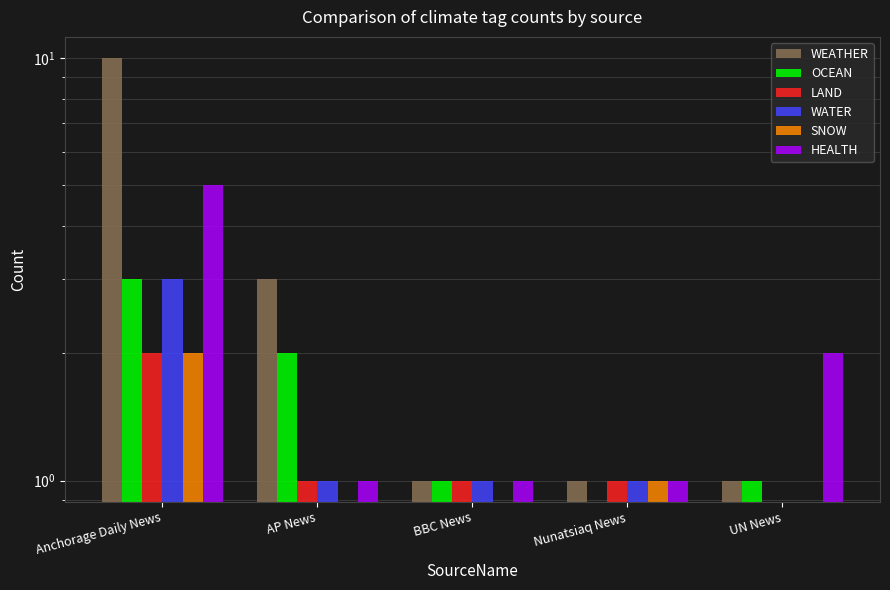

Does the chart contain stacked bars?

No